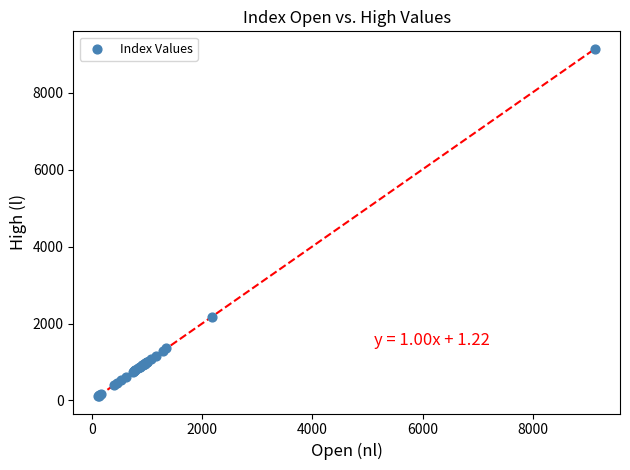

What Y value in the scatter plot is closest to 4631?

2176.4